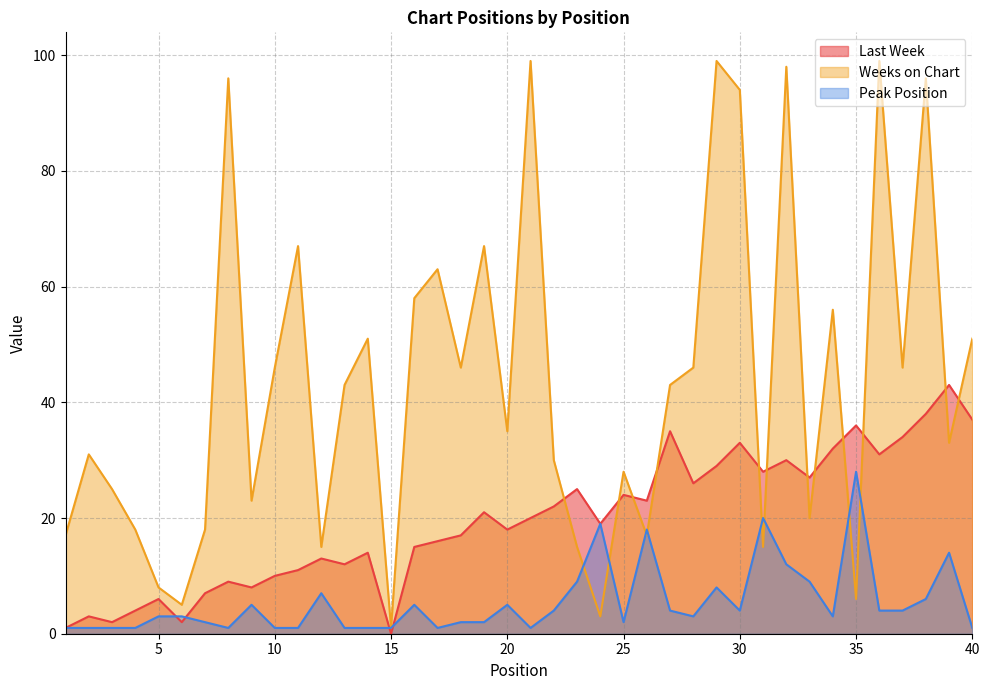

True or false: Weeks on Chart and Peak Position intersect in this chart.

True